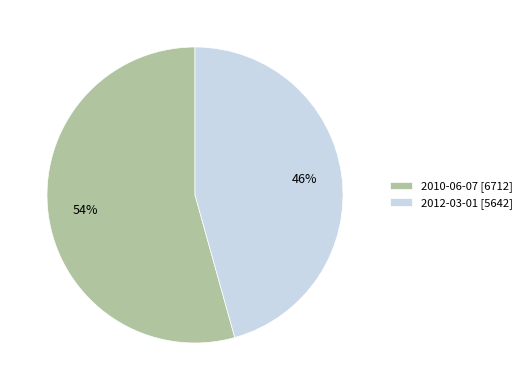

To the nearest percent, what is the combined percentage of 2012-03-01 [5642] and 2010-06-07 [6712]?

100%